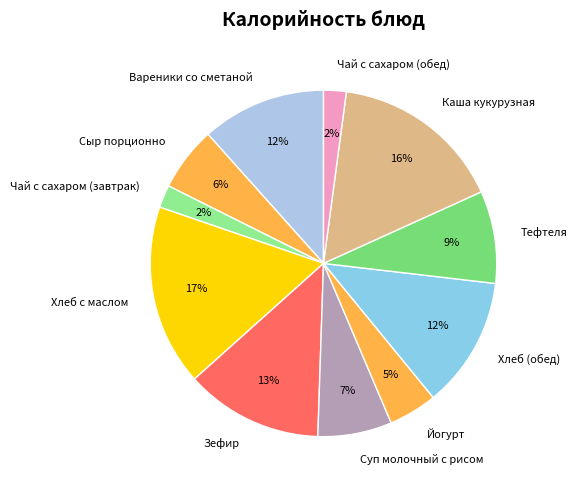

Is Йогурт the majority of the pie?

No